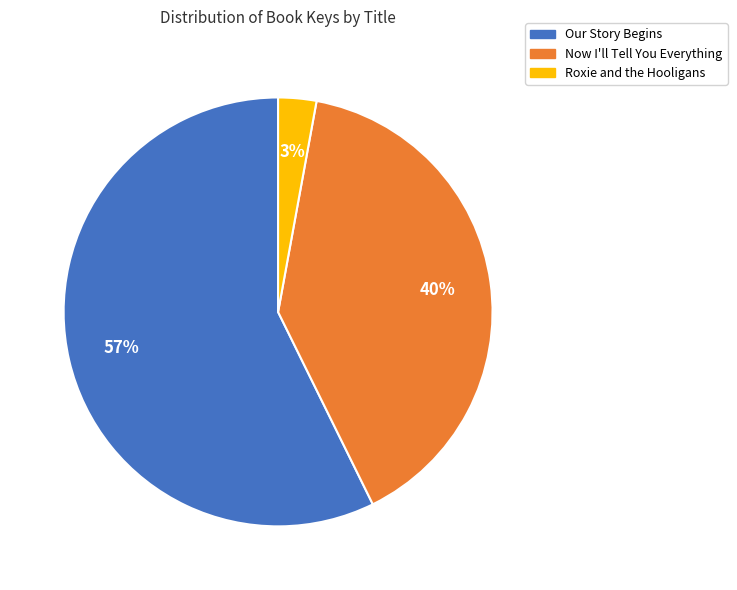

To the nearest percent, what is the difference between the largest and smallest slice percentages?

54%